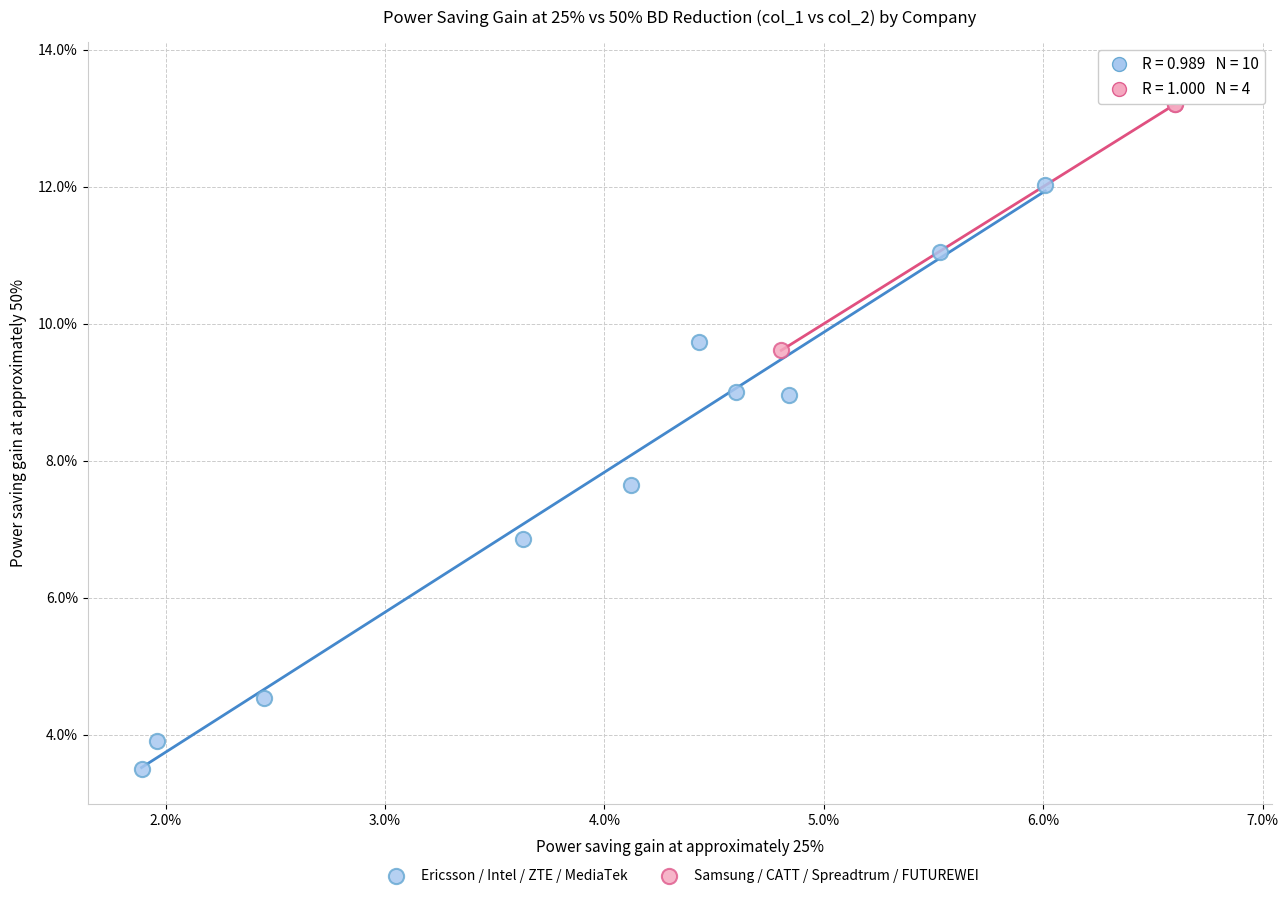

What are all the series names shown in the legend?

Ericsson / Intel / ZTE / MediaTek, Samsung / CATT / Spreadtrum / FUTUREWEI